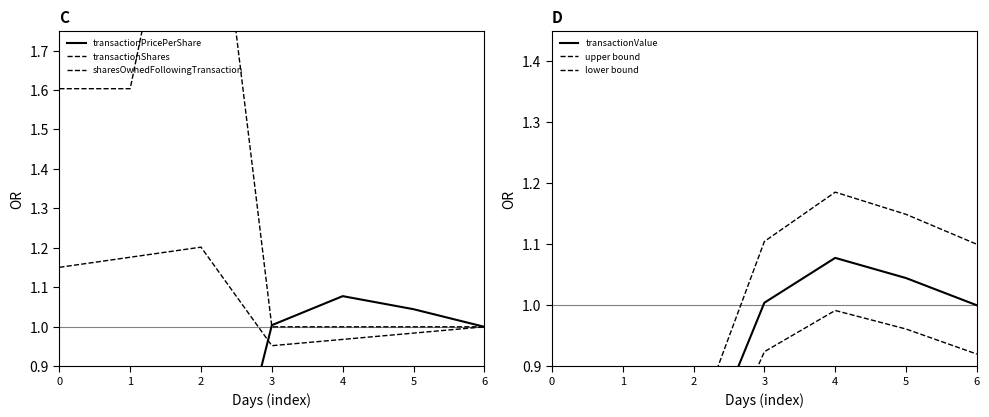

What is the difference between the highest and lowest values at 4?

0.2